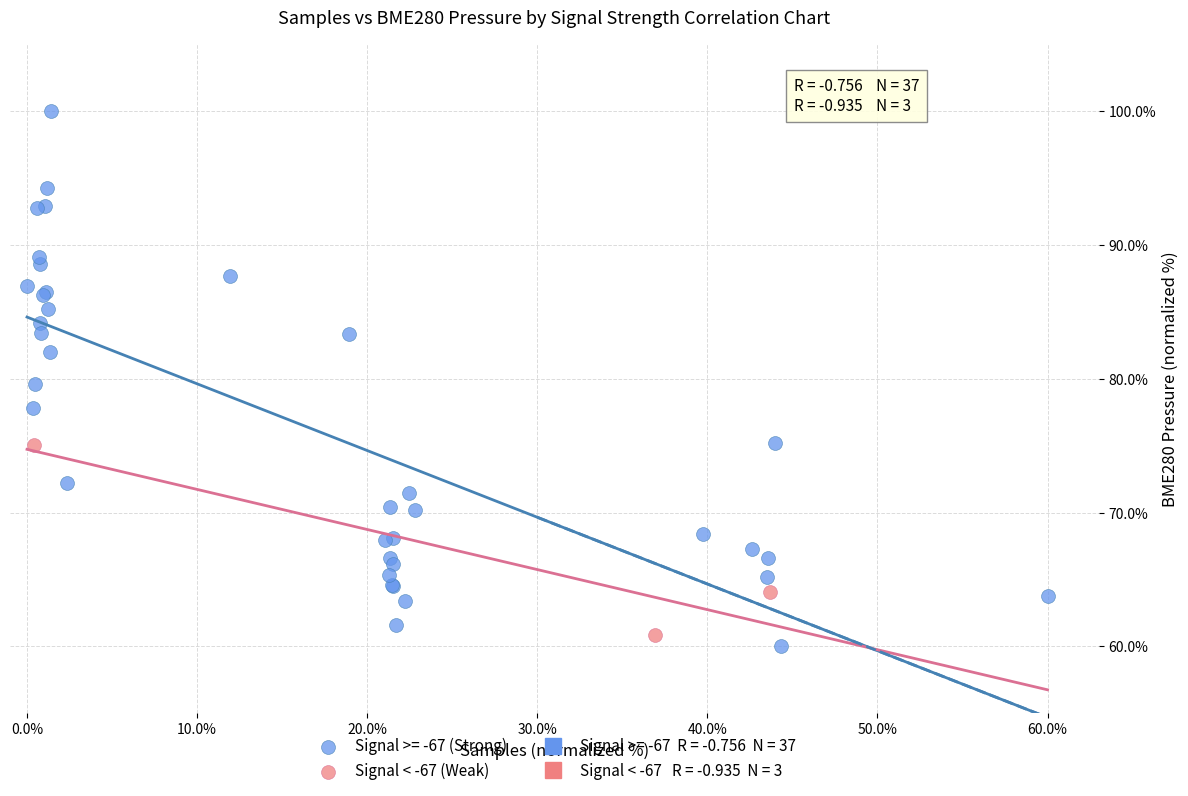

Which series has the widest spread of Y values?

Signal >= -67 (Strong)